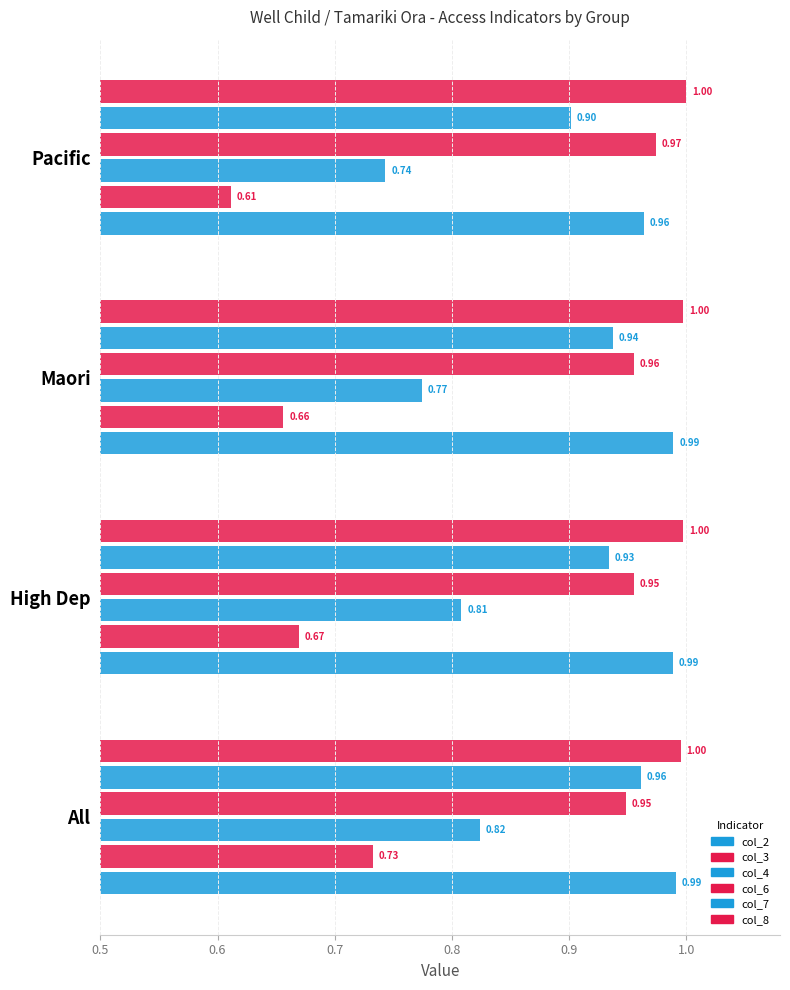

How many categories are shown in the chart?

4